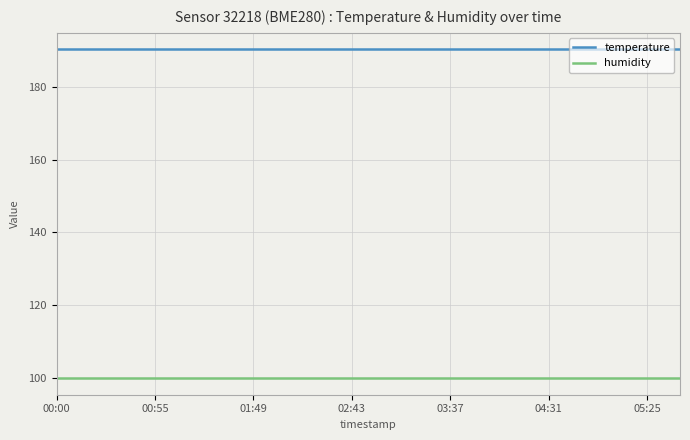

What is the smallest value displayed?

100.0